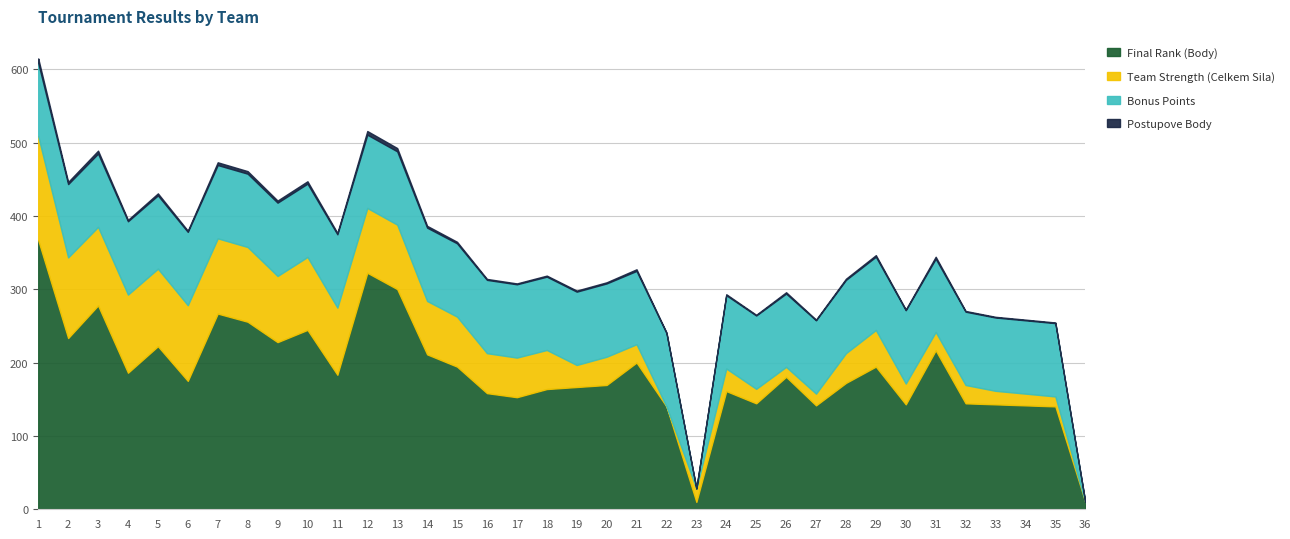

What is the highest value of the Final Rank (Body) series?

367.1